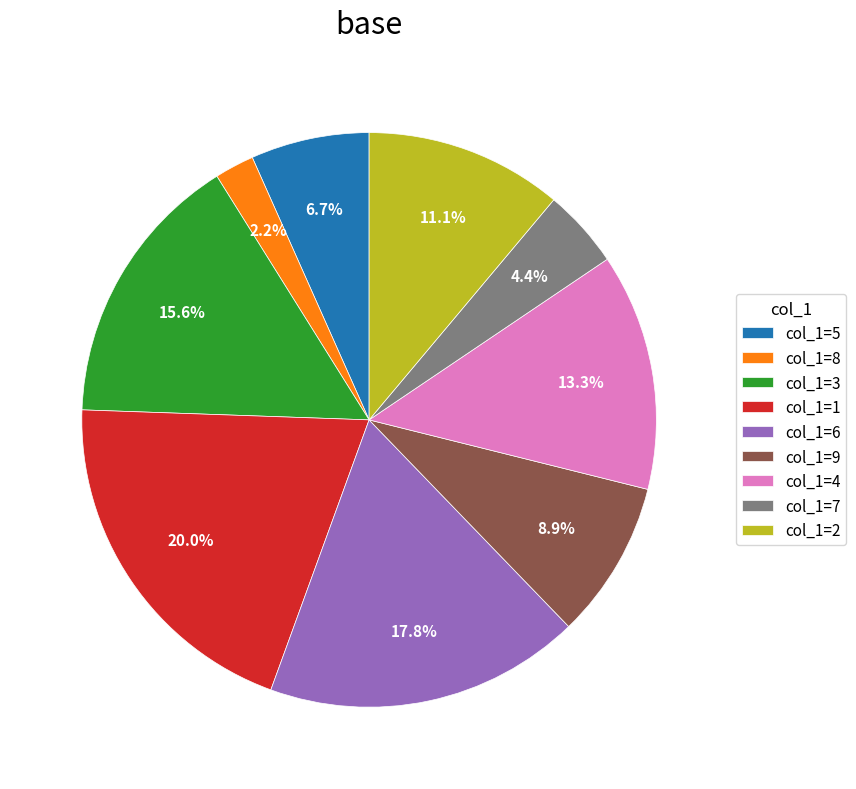

How many slices are in this pie chart?

9